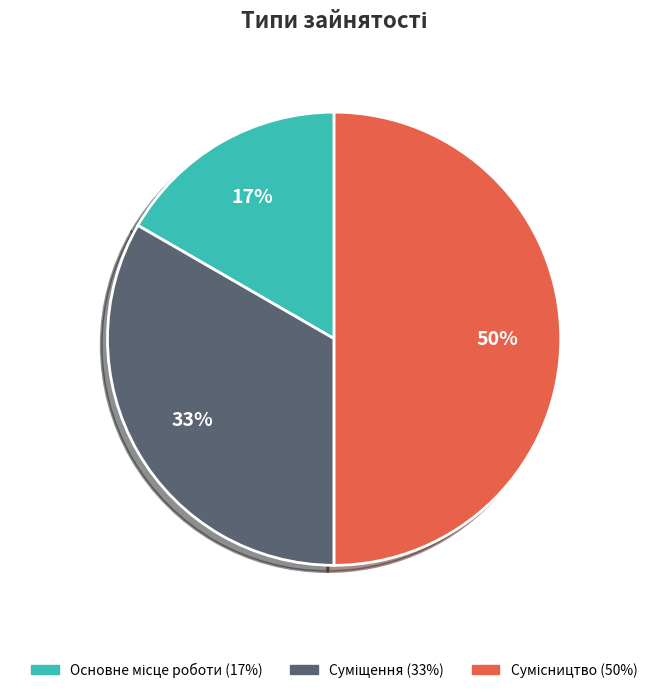

To the nearest percent, what is the difference between the largest and smallest slice percentages?

33%